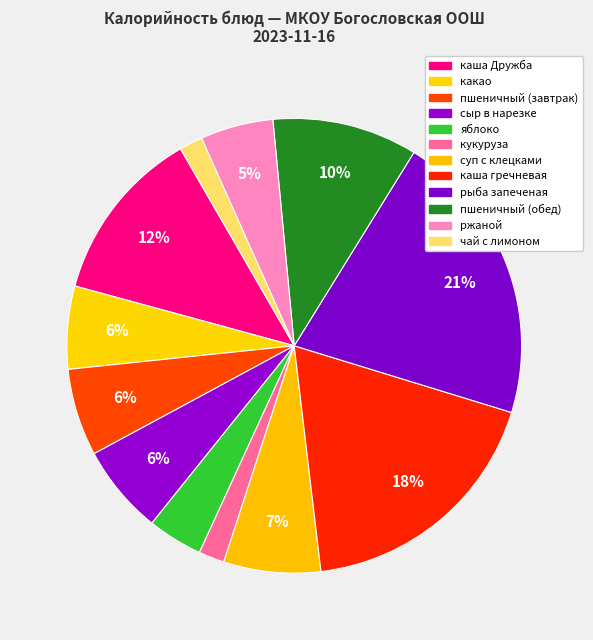

What percentage is the суп с клецками slice, to the nearest percent?

7%